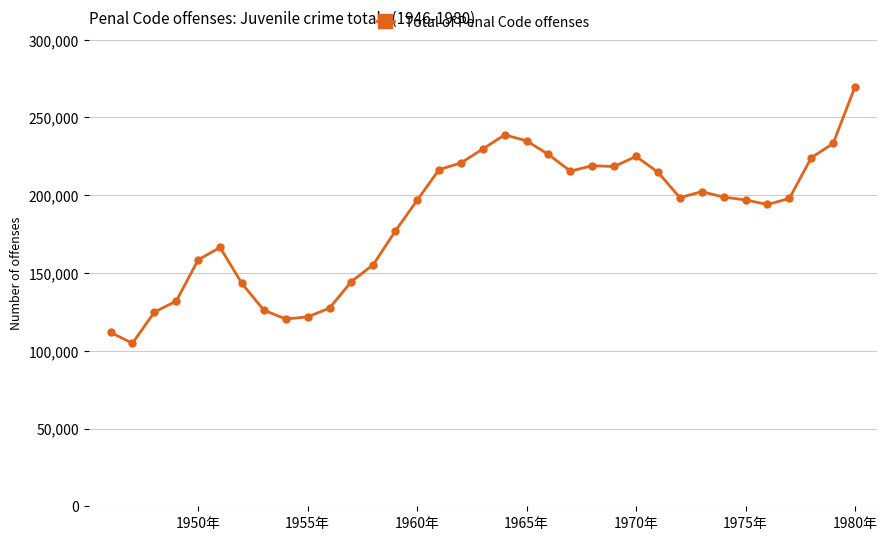

What is the minimum value shown in the chart?

104829